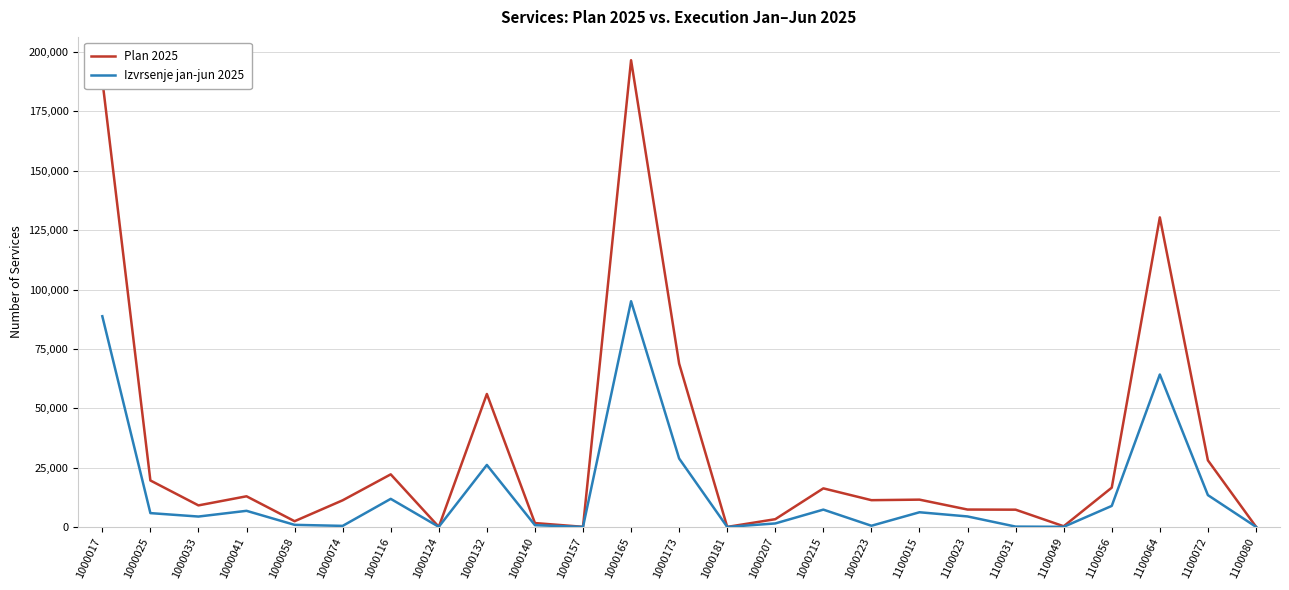

Is it true that Izvrsenje jan-jun 2025 equals 26122 at 1000132?

True